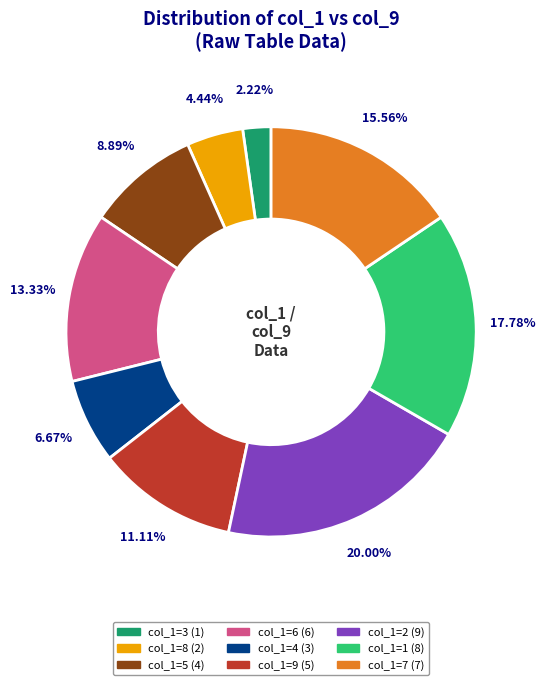

Is there a majority slice in this chart?

No